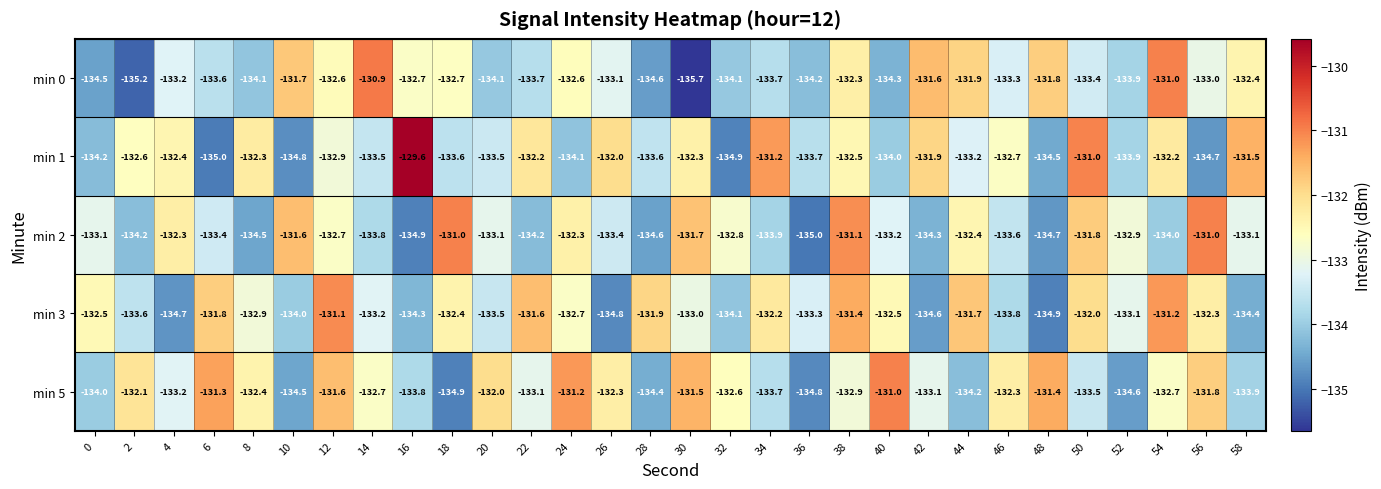

At which label does min 5 reach its minimum?

18